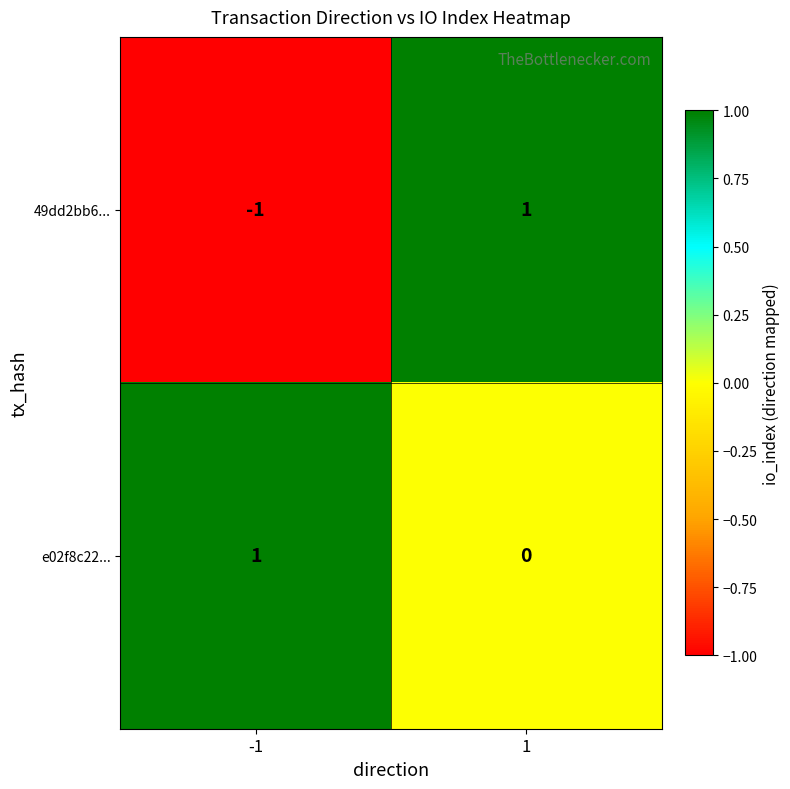

Which series has the largest total across all categories?

e02f8c22...